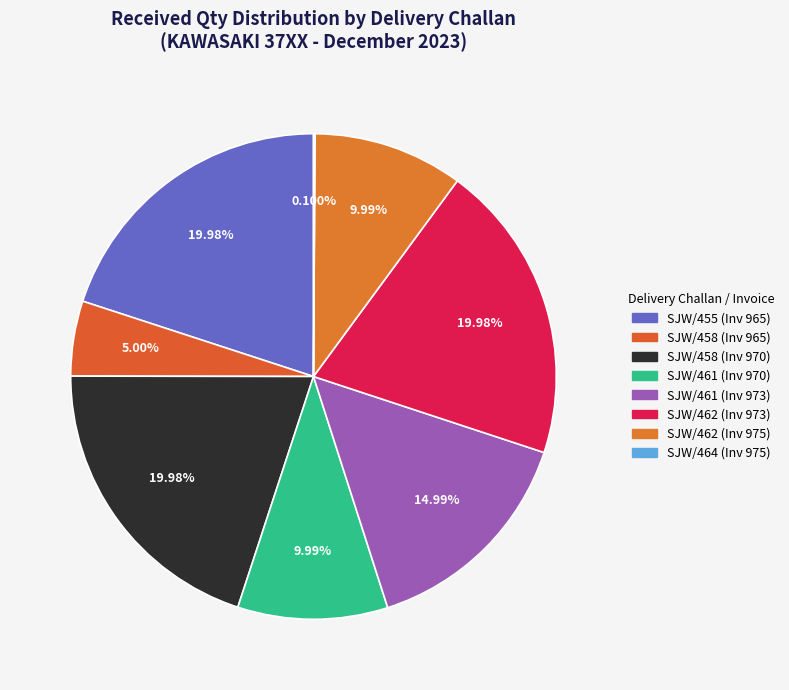

Rank the categories by value from lowest to highest.

DC 464 (2), DC 458 (100), DC 461 (200), DC 462 (200), DC 461 (300), DC 455 (400), DC 458 (400), DC 462 (400)